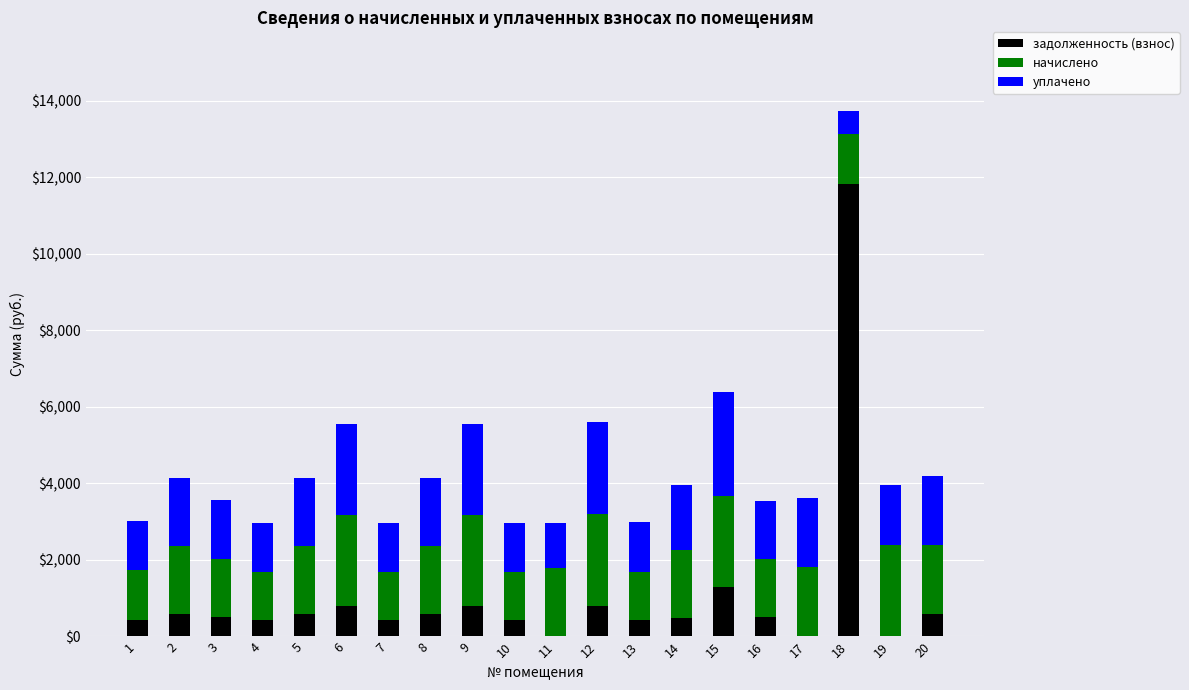

Count the number of data series in this chart.

3